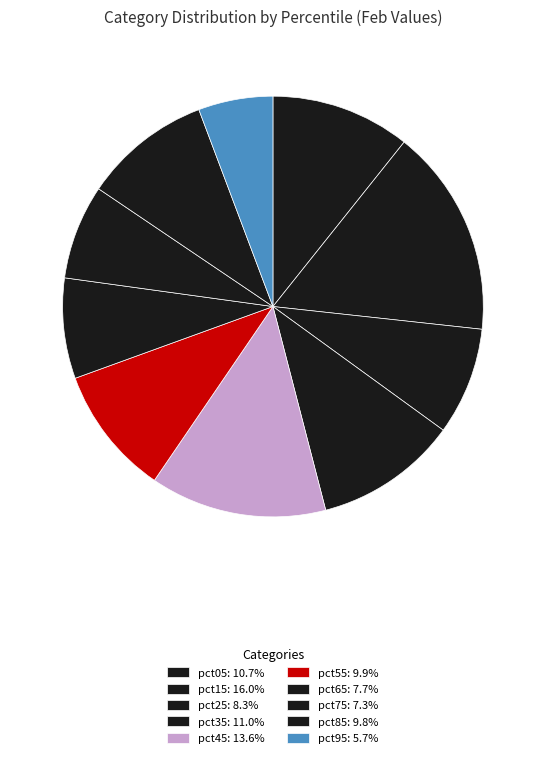

Count the number of slices in the pie.

10